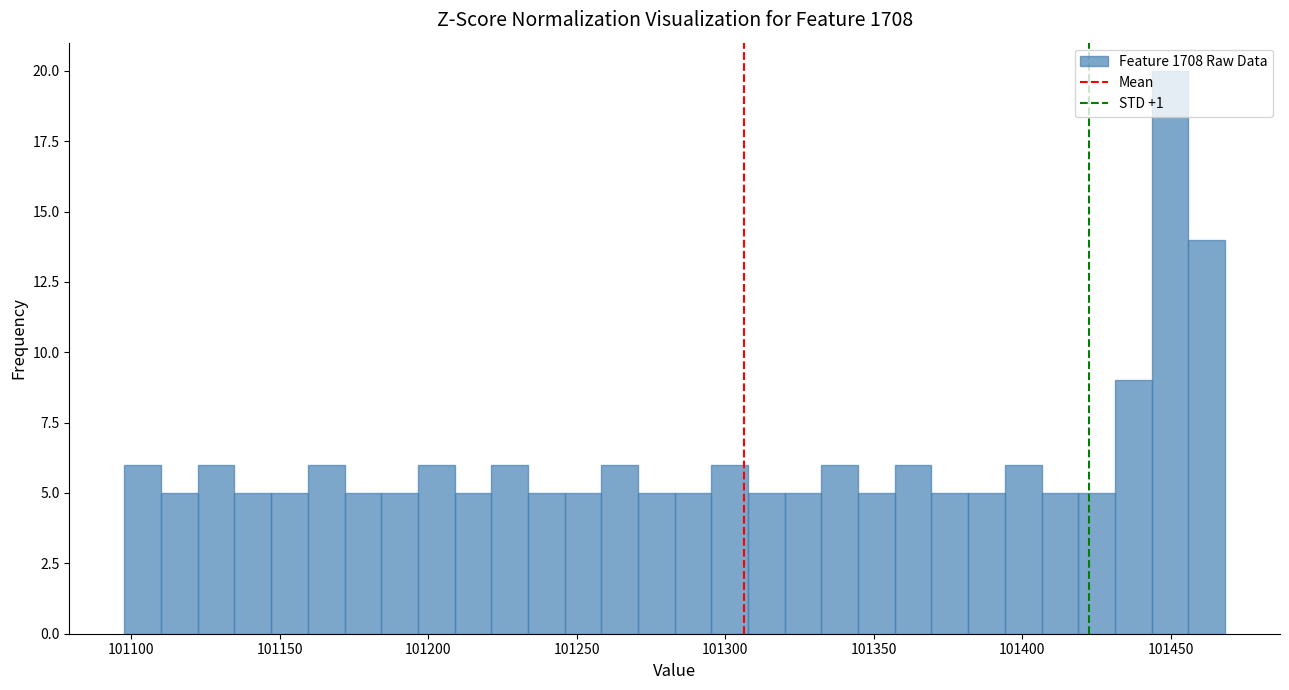

Read against the x-axis, roughly where is the centre of the tallest bar?

101450